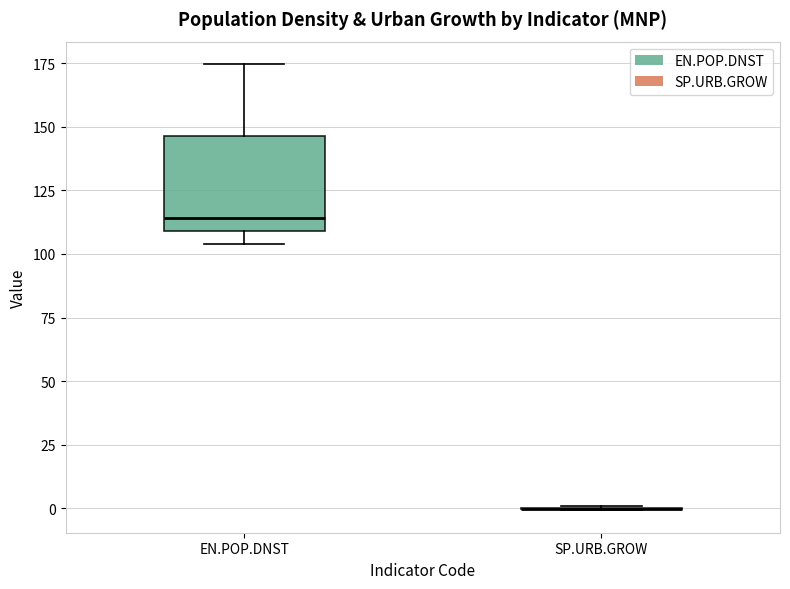

Reading left to right, transcribe this box plot: for each box, give where its median line is, the range the box spans, and where its two whiskers end, as read against the y-axis. The values are not printed on the chart, so give them approximately, as read against the axis.

EN.POP.DNST: median 115, box 110 to 145, whiskers 105 to 175
SP.URB.GROW: box collapsed to a line at 0, whiskers 0 to 0